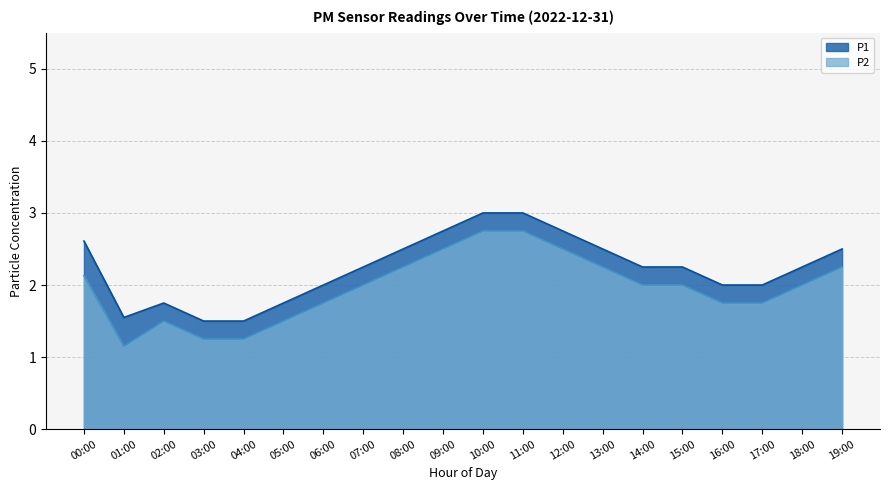

What is the total value across all series at 06:00?

3.8